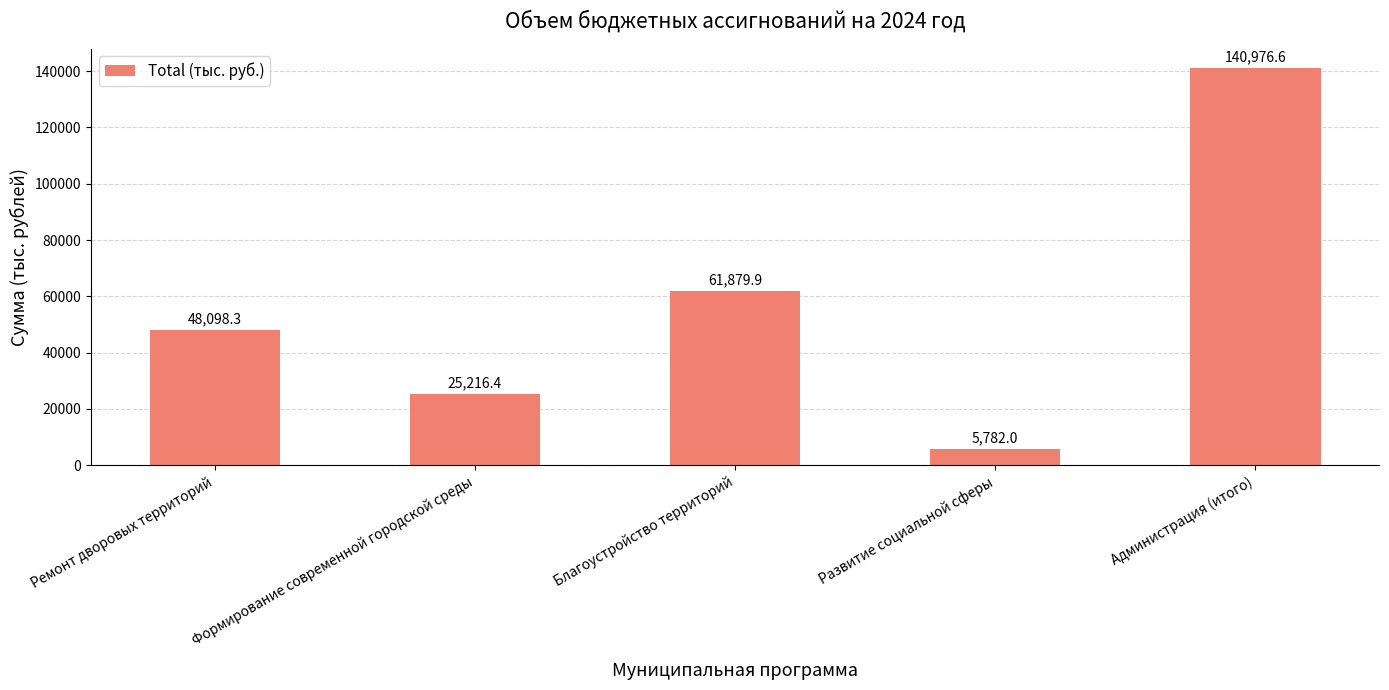

Count the number of data series in this chart.

1